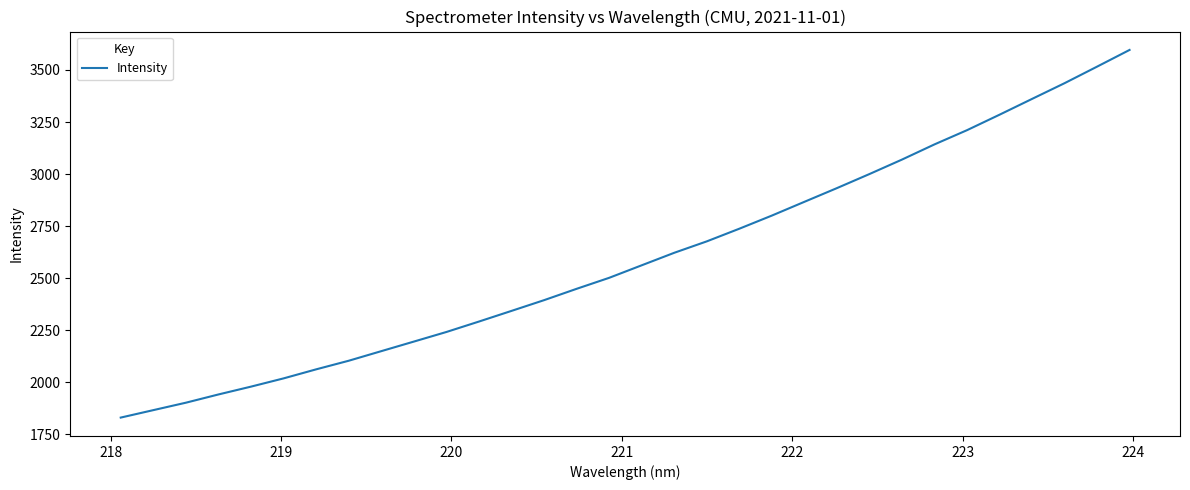

What is the smallest value displayed?

1830.1